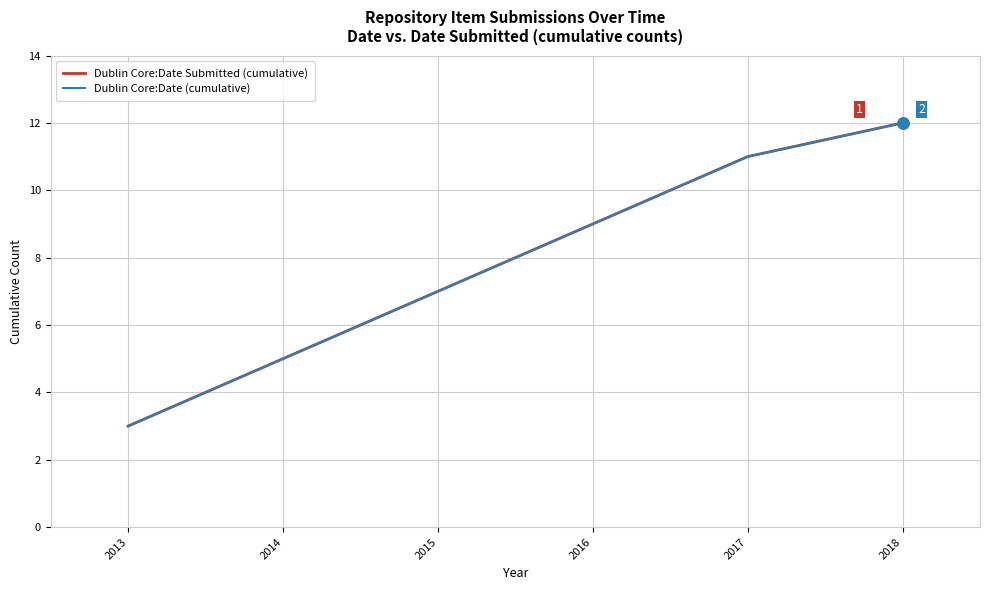

At how many categories does at least one series exceed 5?

4